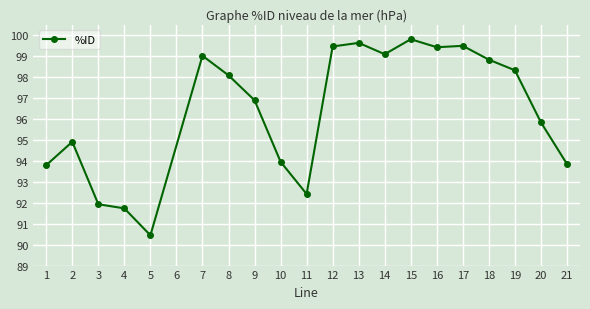

Approximately how many times larger is the value at 5 compared to 15?

0.9